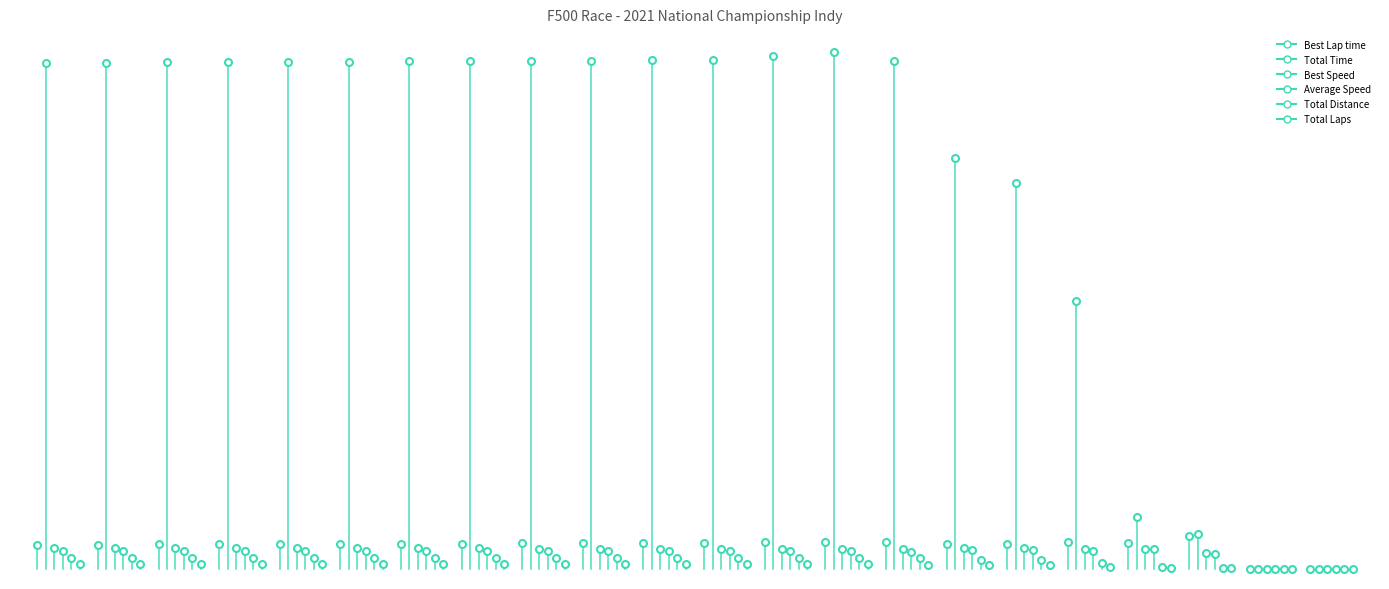

Which series has the largest Y range (max minus min)?

Total Time